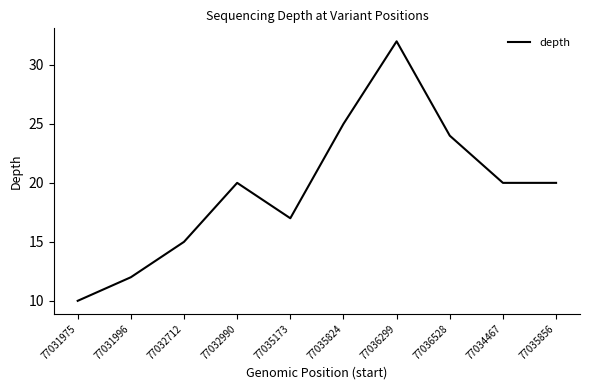

Between 77031996 and 77036528, which is larger?

77036528